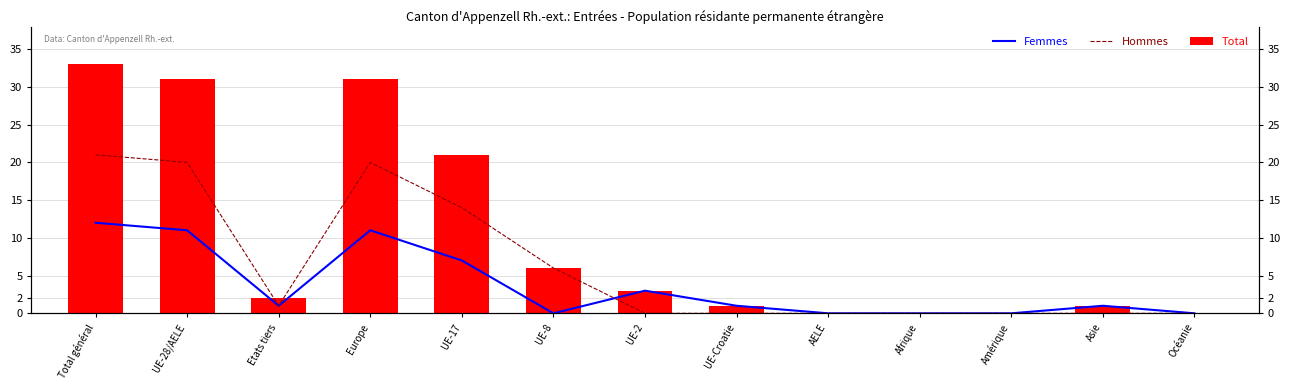

At how many categories does at least one series exceed 5?

5